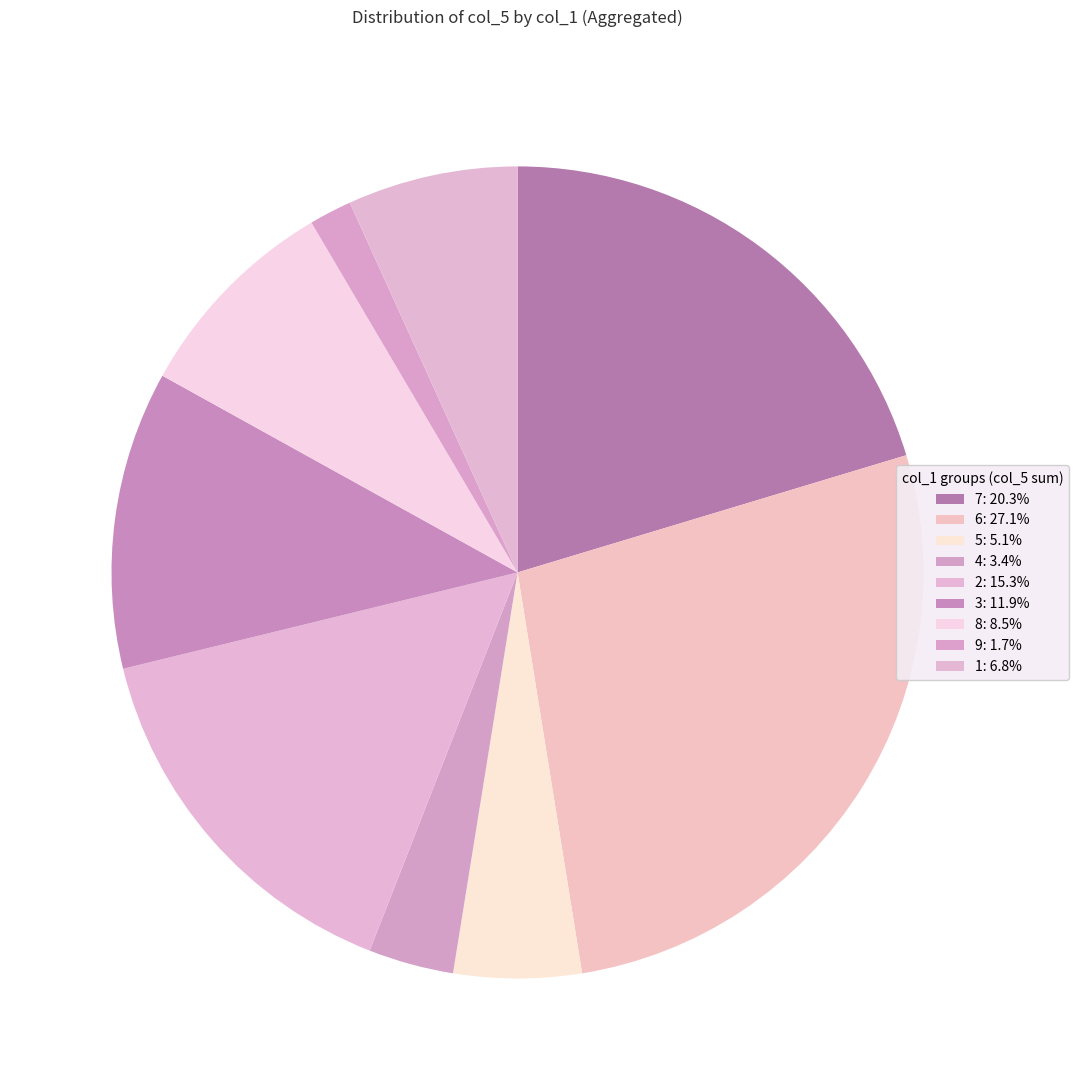

Is there any slice that represents more than half of the pie?

No